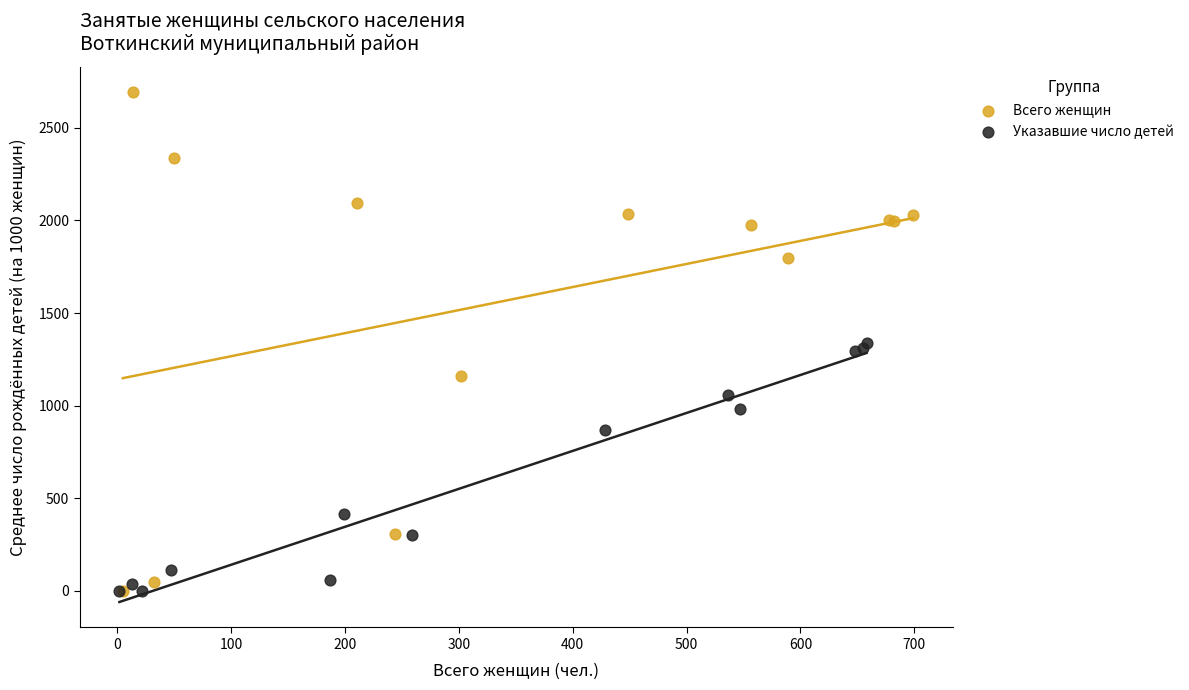

Which series contains the highest Y value?

Всего женщин